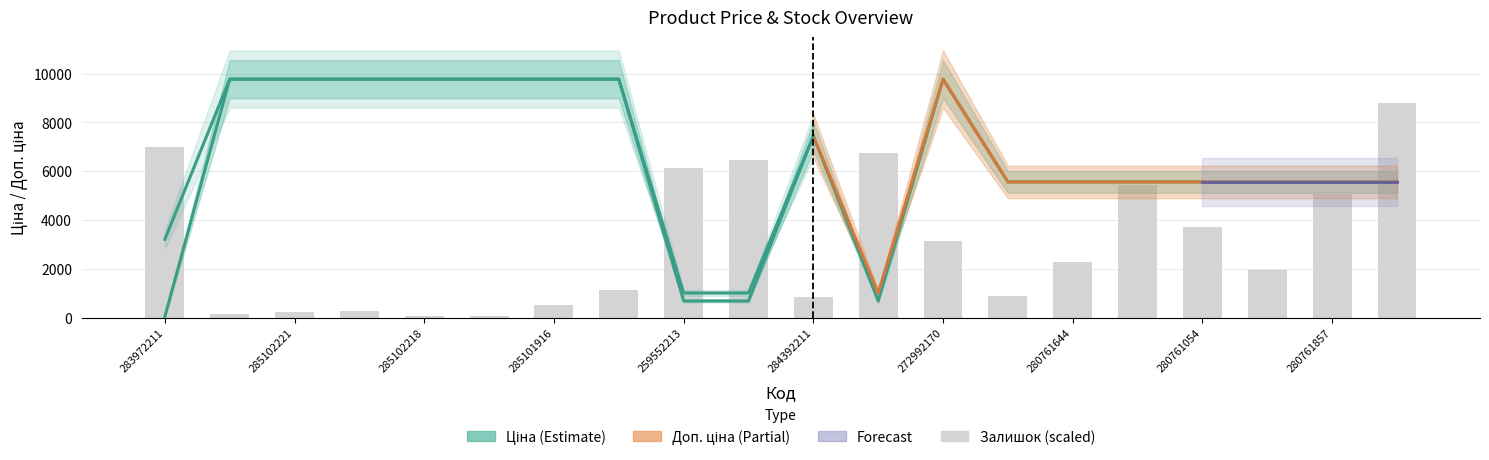

Read the Ціна value at 285101569.

9775.5